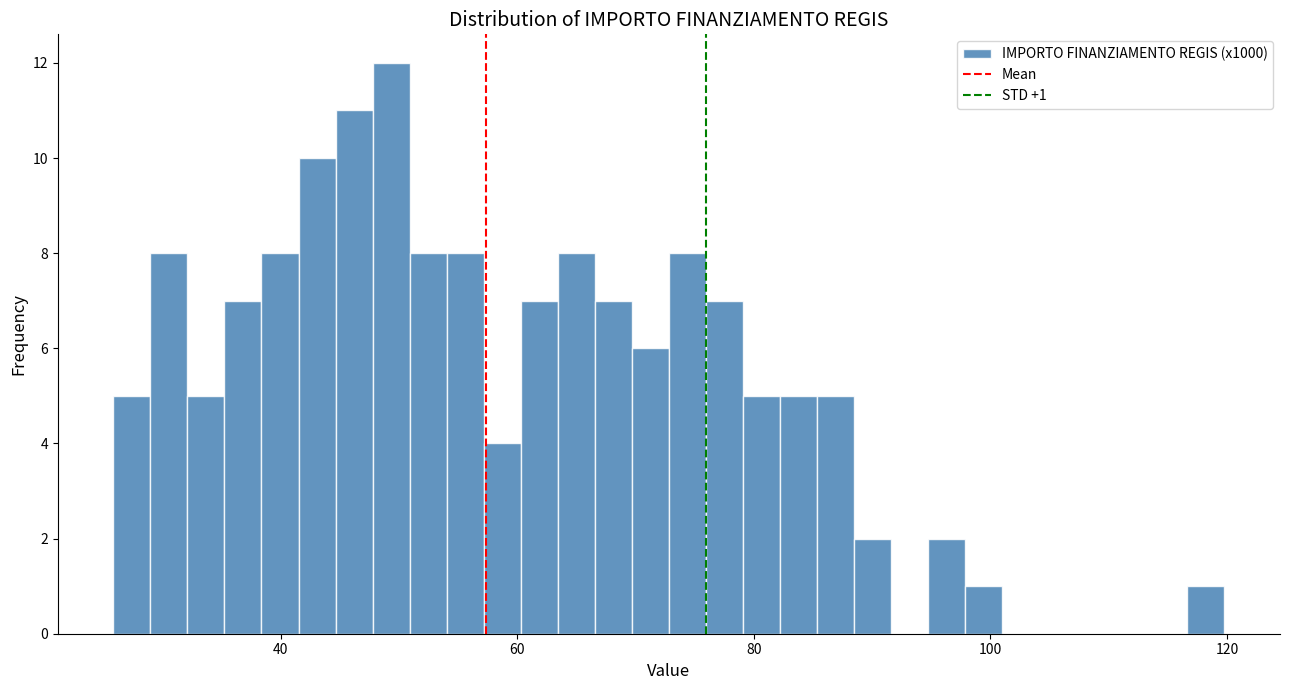

Read against the x-axis, roughly where is the centre of the tallest bar?

50